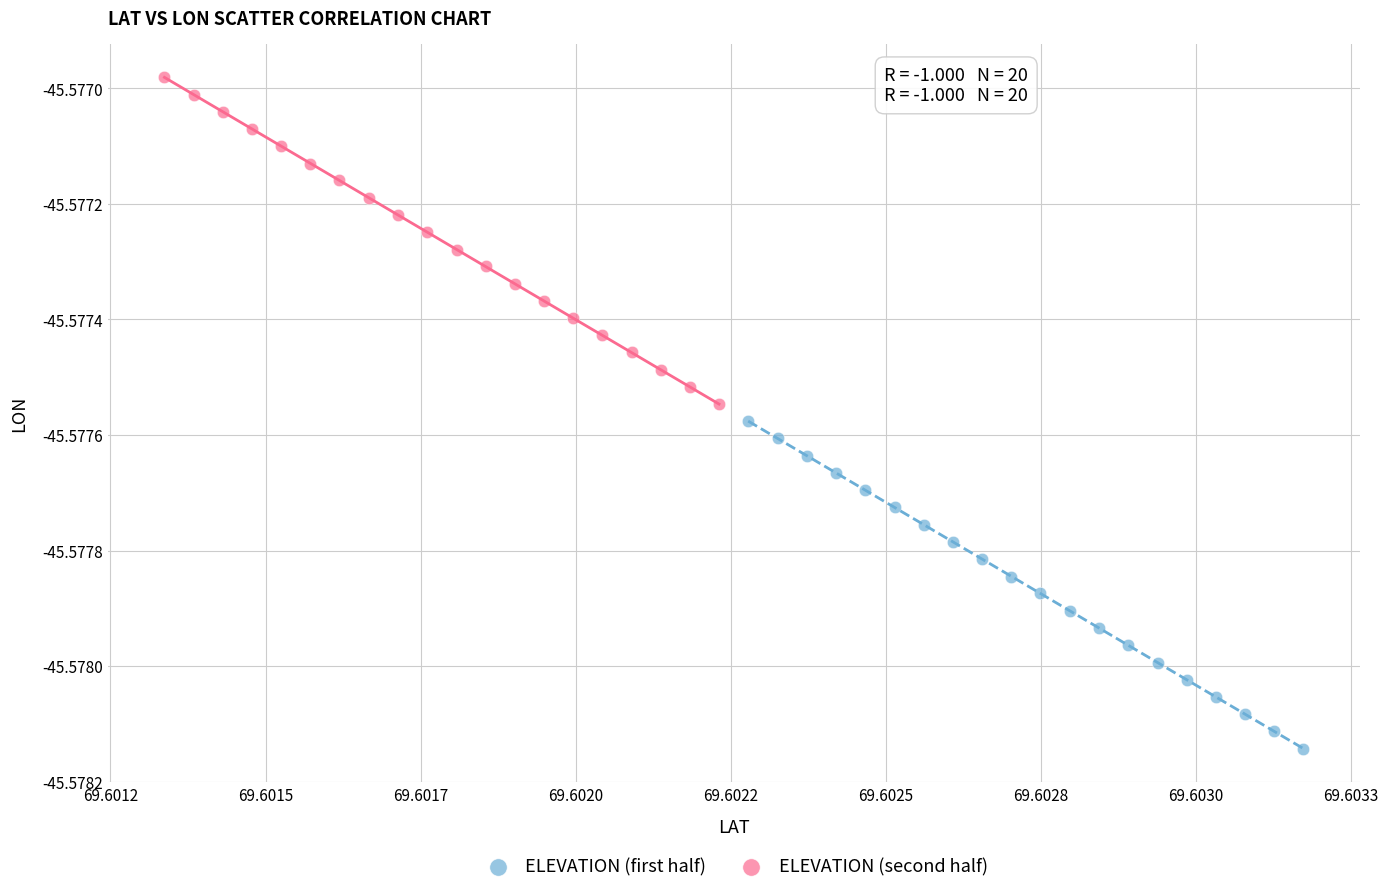

Which series has the widest spread of Y values?

ELEVATION (first half)